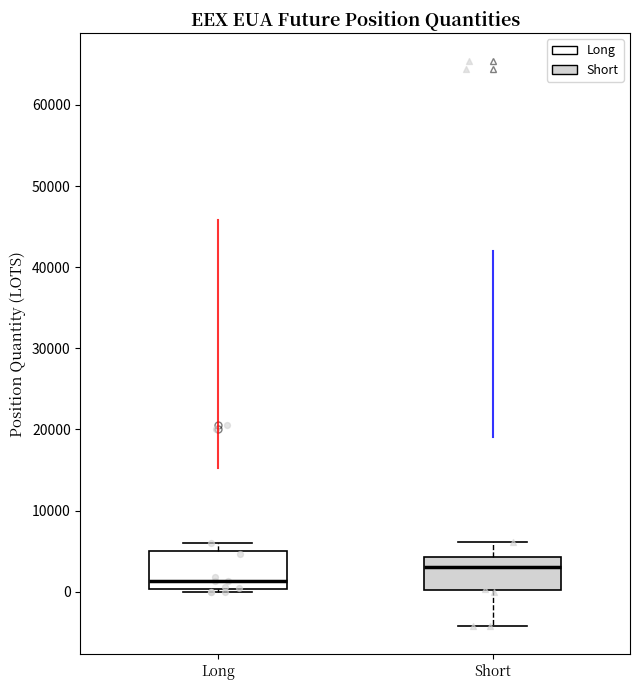

Which box's median line is the highest?

Short